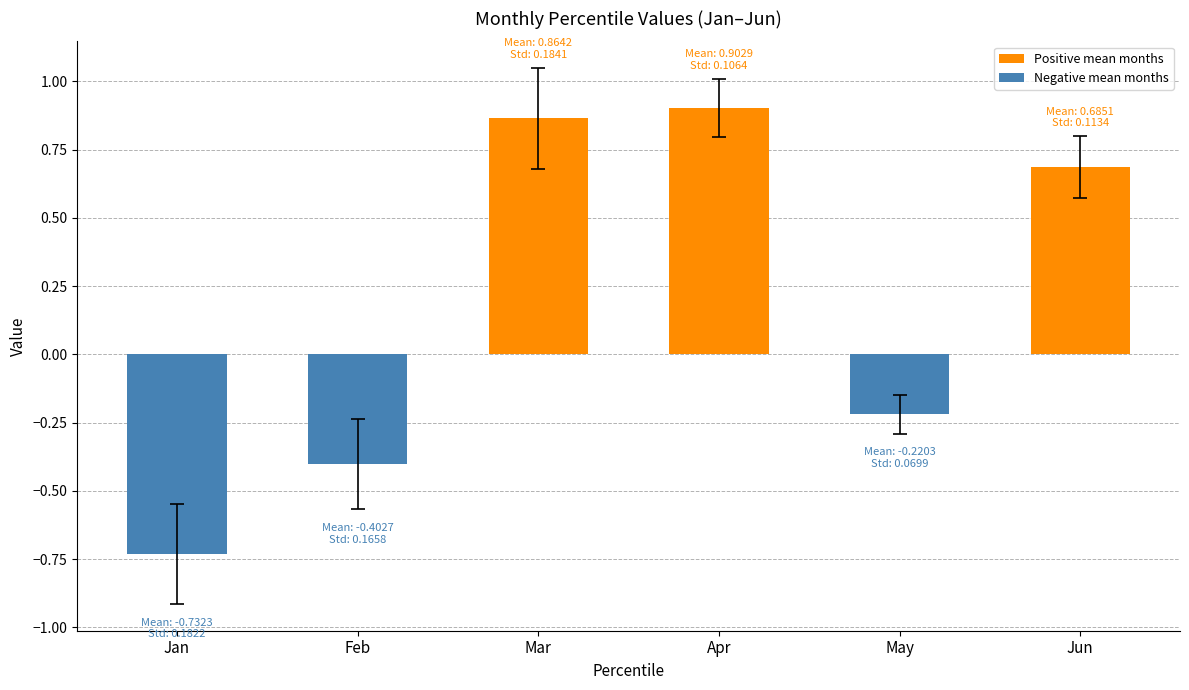

At which category does the chart reach its minimum across all series?

Jan